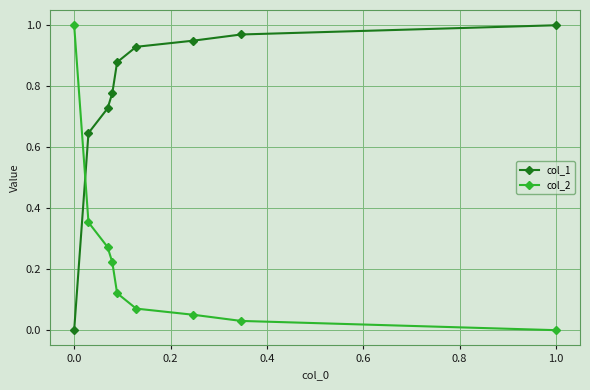

Does the chart display data point markers on the line(s)?

Yes